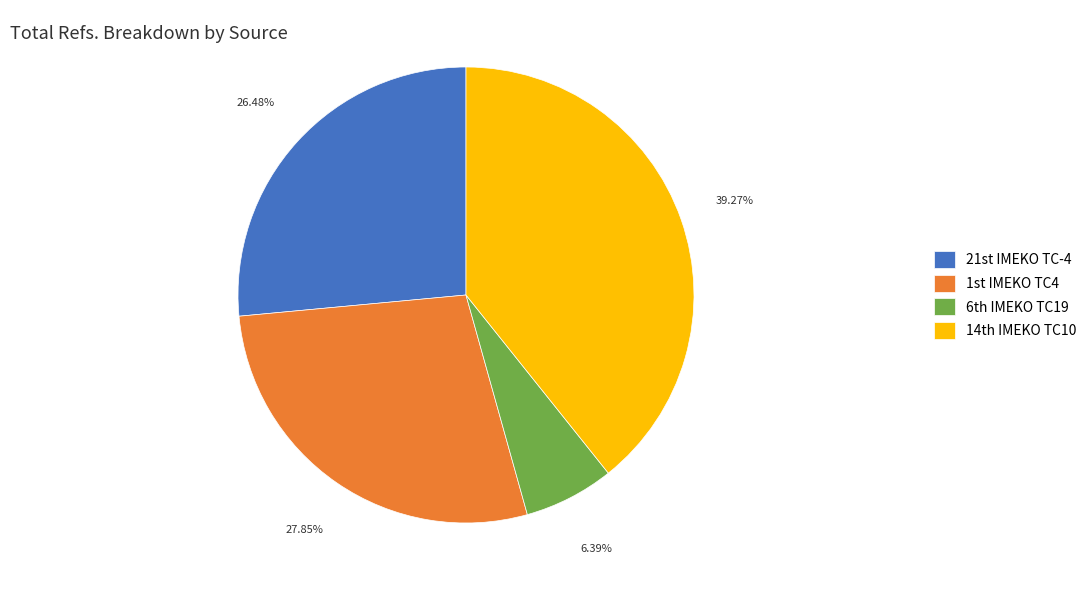

Which category has the biggest portion of the pie?

14th IMEKO TC10